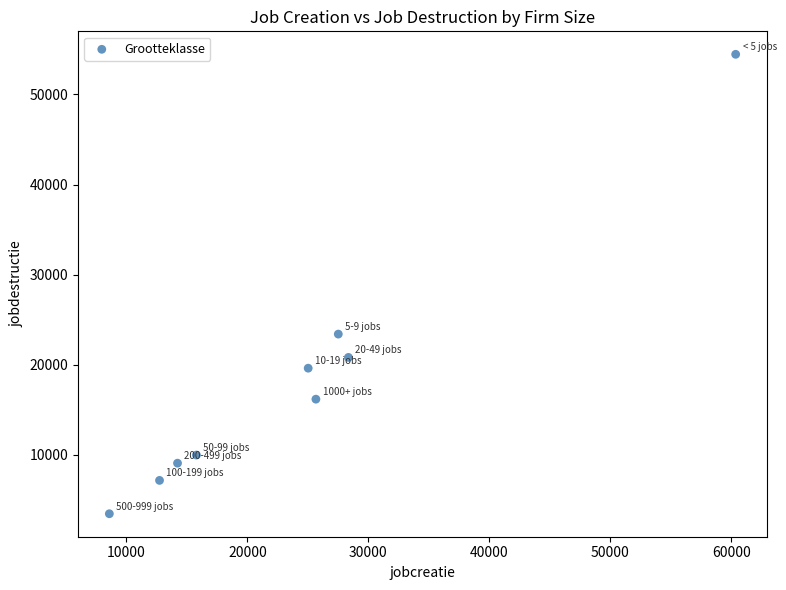

What is the average Y value?

18243